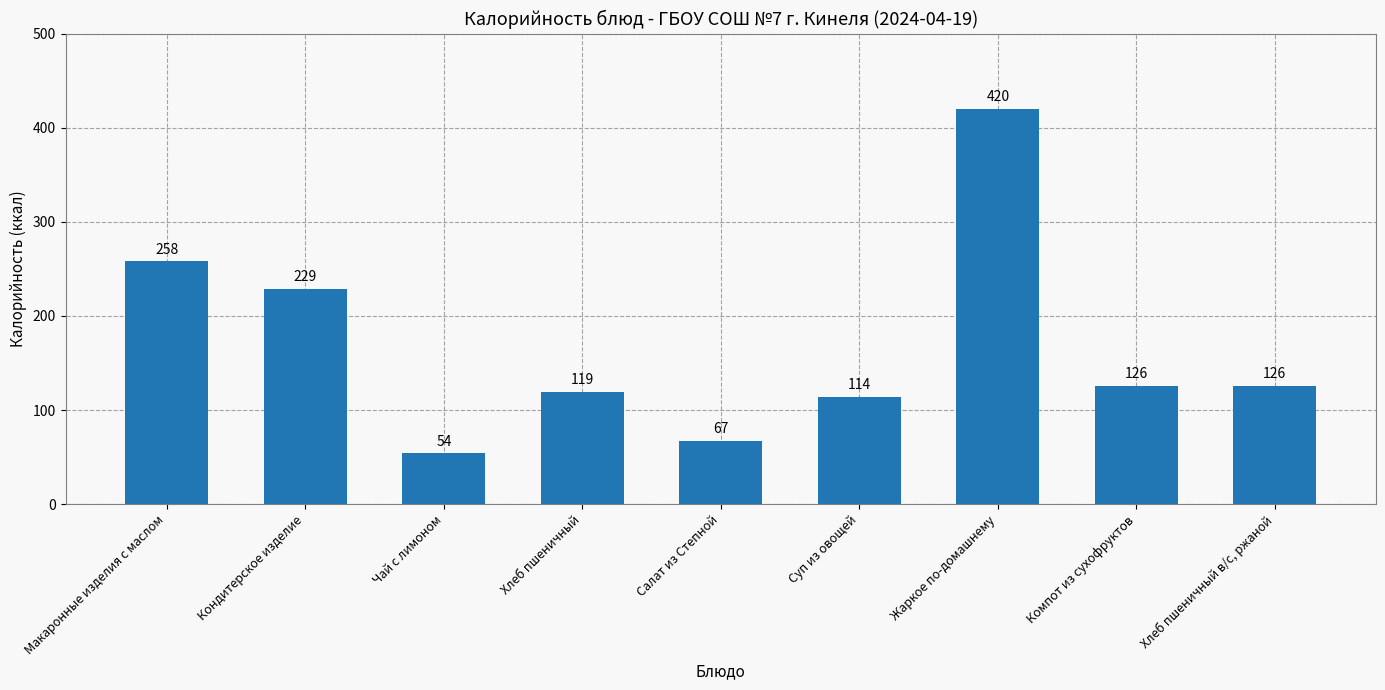

At which label is the value closest to 237?

Кондитерское изделие